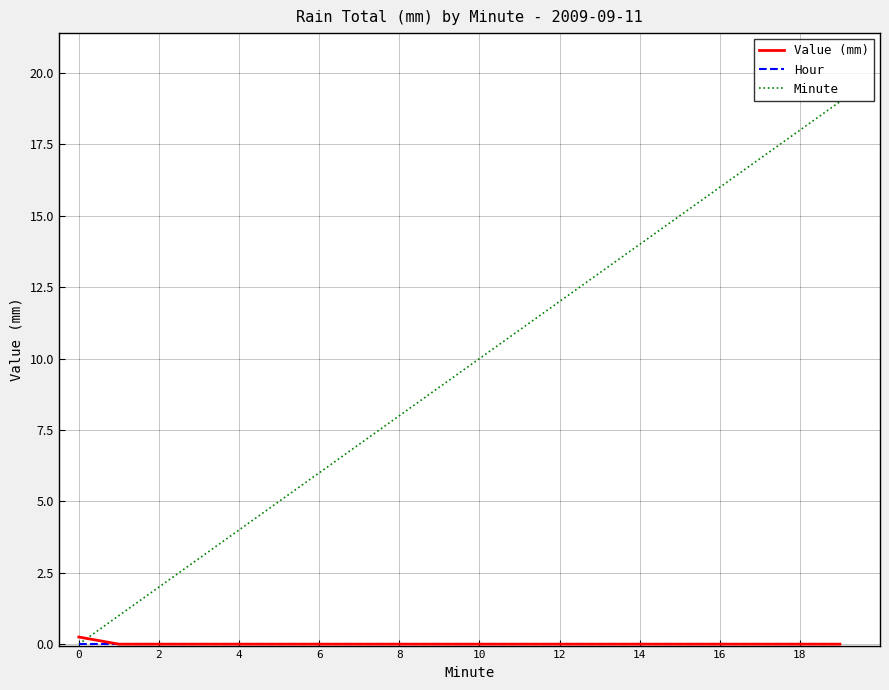

What is the greatest value displayed?

19.0